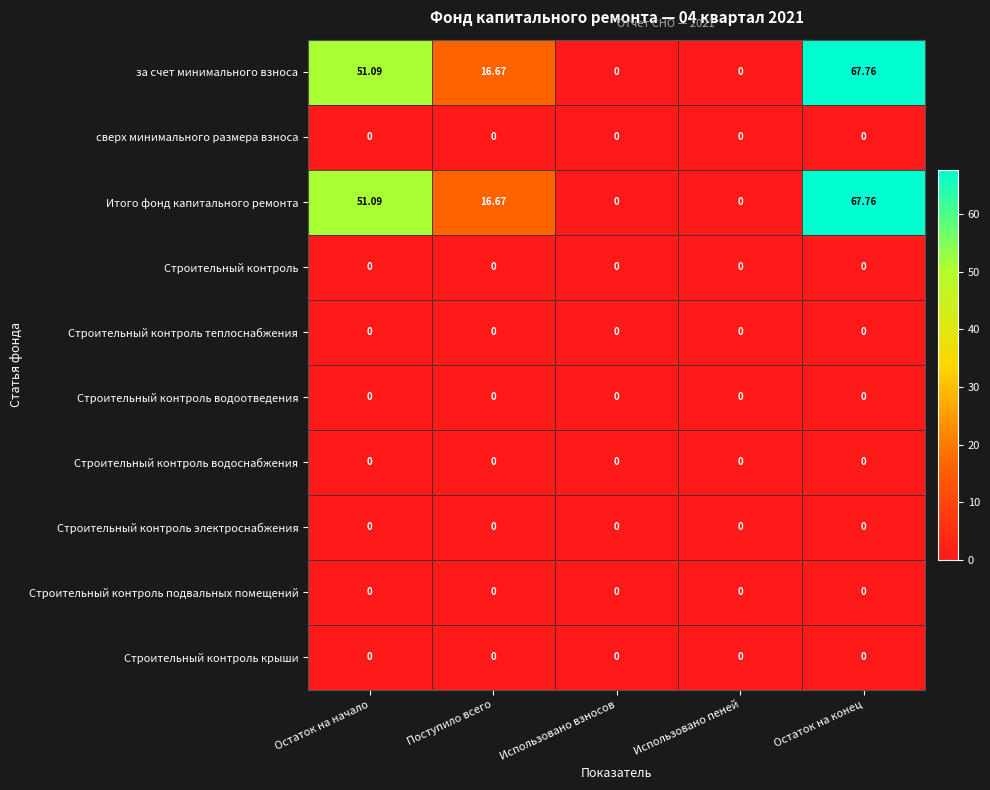

What is the difference between the highest and lowest values at Поступило всего?

16.7